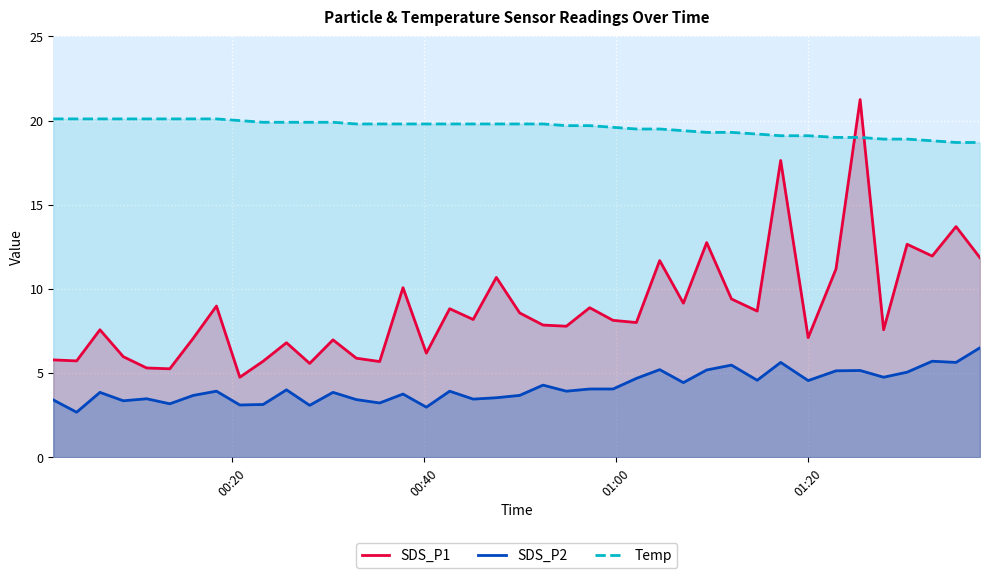

Which series has the widest spread of values?

SDS_P1